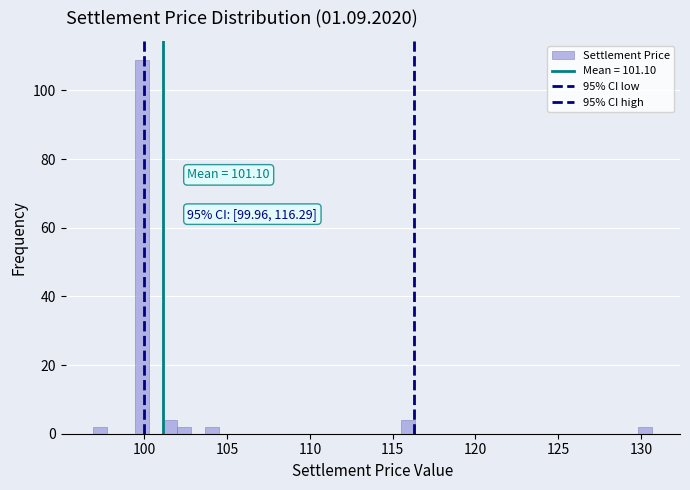

Read against the x-axis, roughly where is the centre of the tallest bar?

100.0